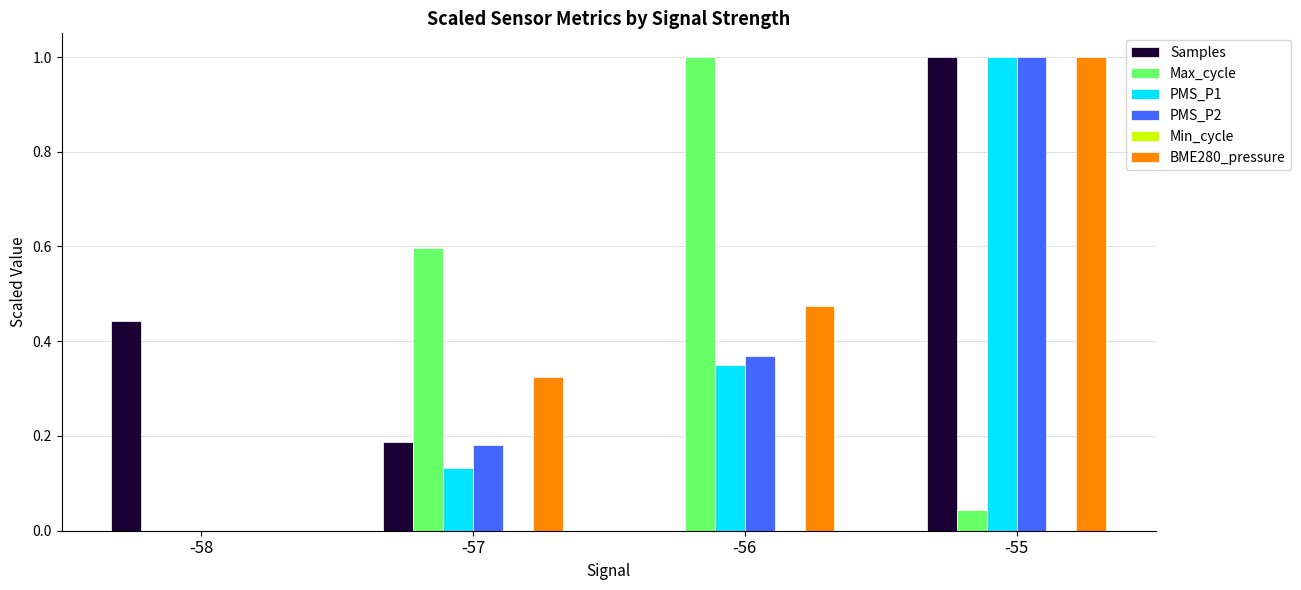

What is the sum of all PMS_P1 values?

1.5